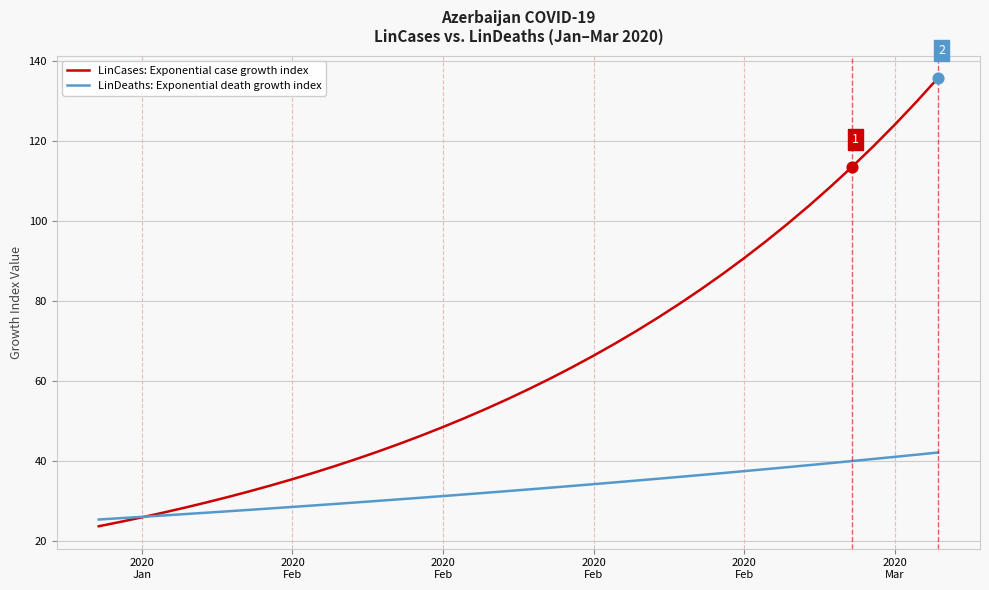

Which series has the largest total across all categories?

LinCases: Exponential case growth index